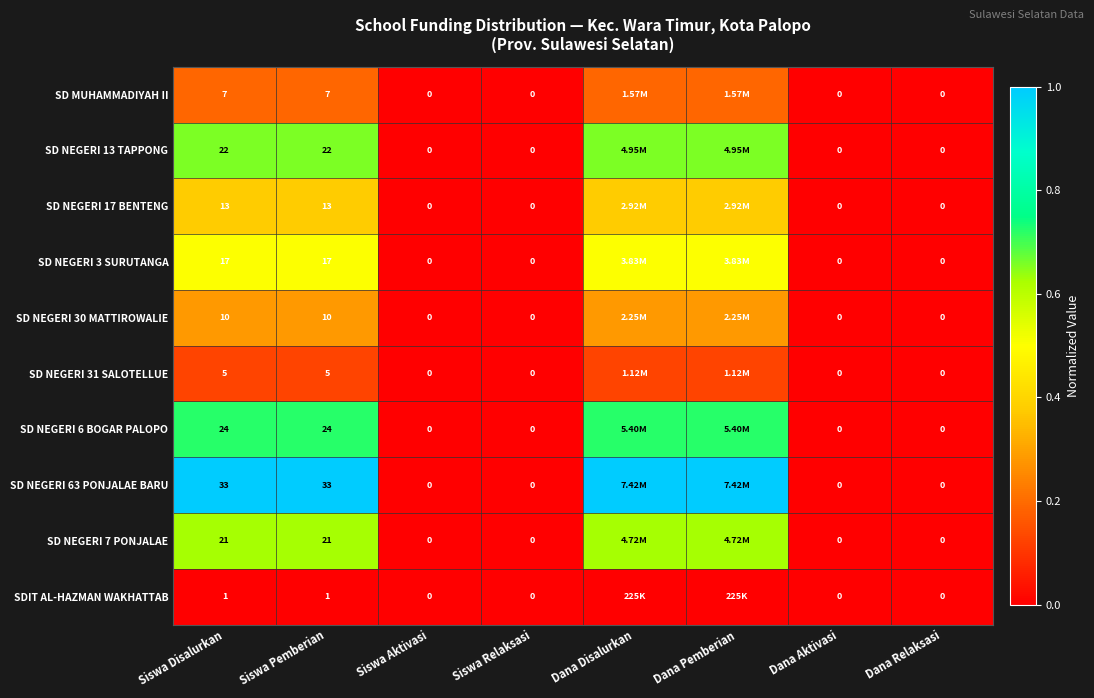

How many SD NEGERI 6 BOGAR PALOPO values are between 0 and 1?

8